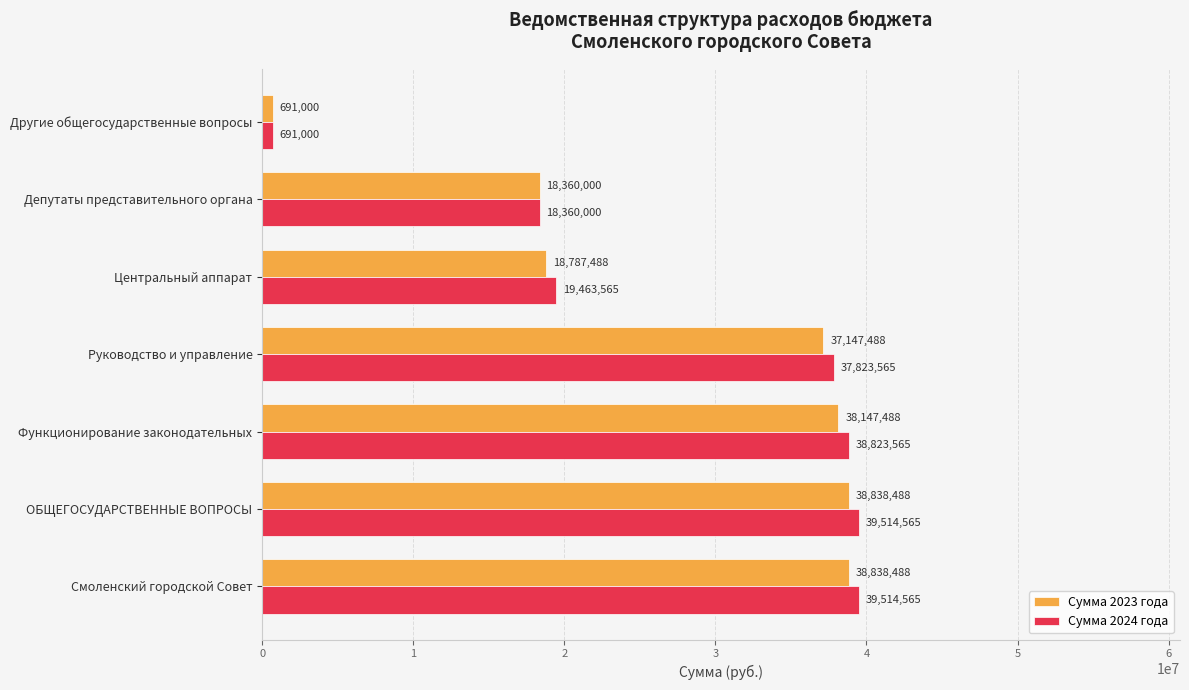

Is it true that Сумма 2023 года equals 38838488 at ОБЩЕГОСУДАРСТВЕННЫЕ ВОПРОСЫ?

True